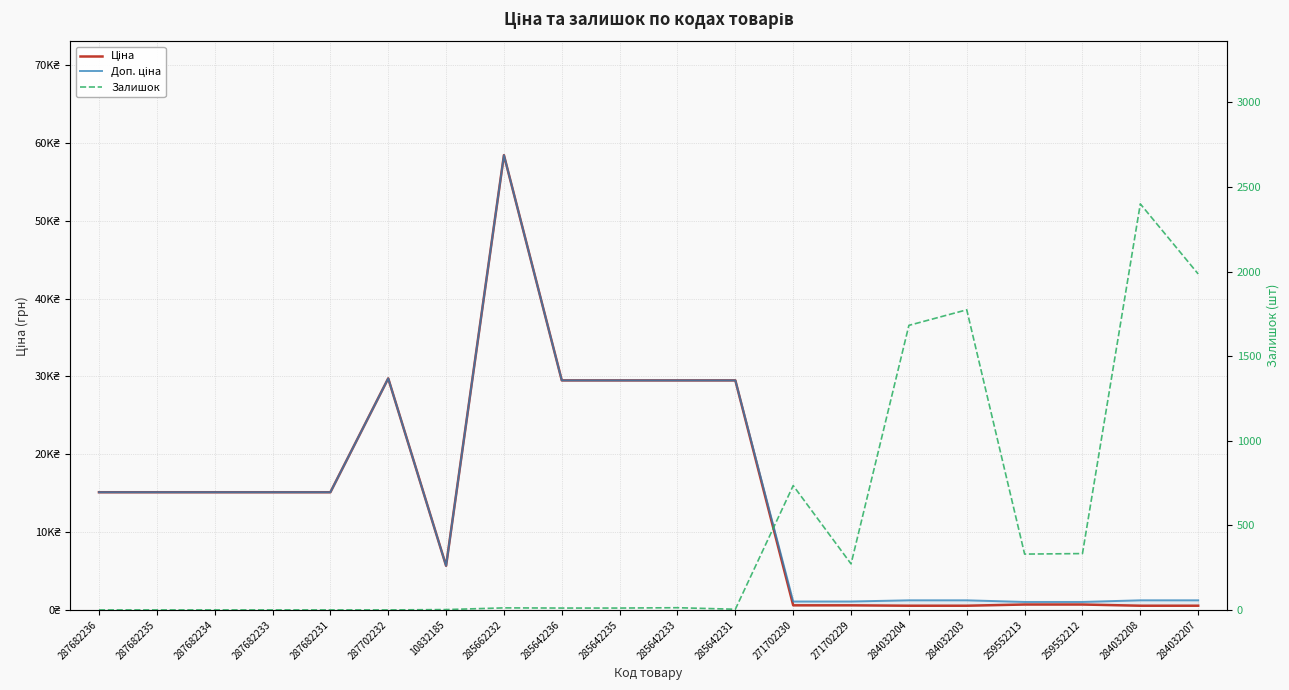

How many values in Залишок are above zero?

14